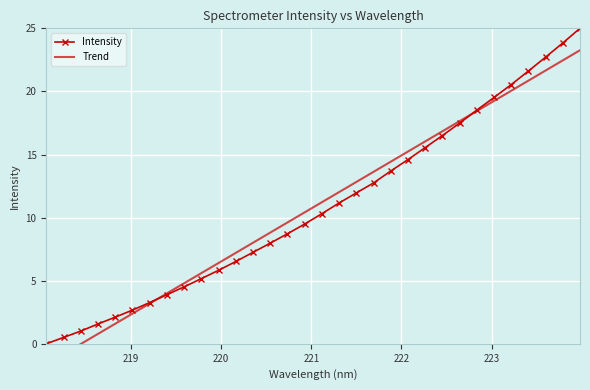

Which series ends up on top after the final intersection of Intensity and Trend?

Intensity